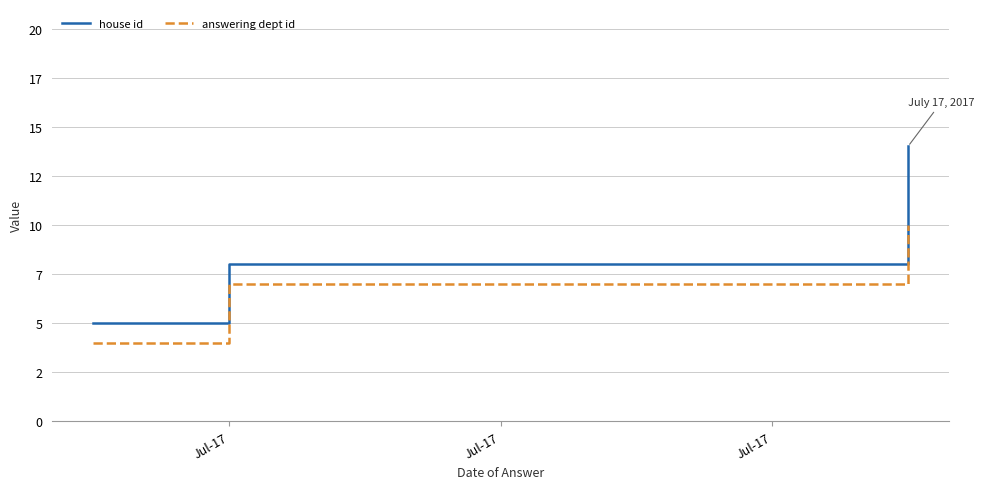

Where does the answering dept id series first go above 7?

Jul-17